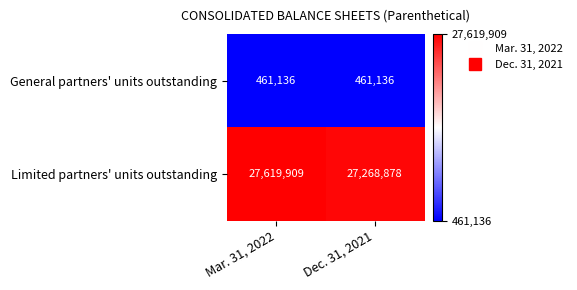

Rank the series by their maximum value, from highest to lowest.

Limited partners' units outstanding, General partners' units outstanding